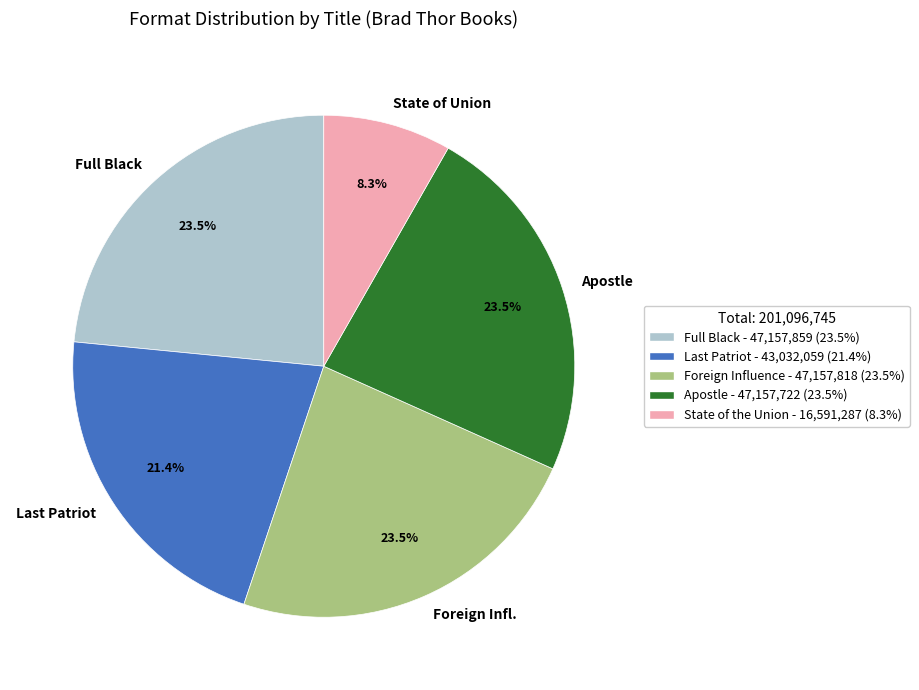

What portion of the pie excludes State of Union?

91.7%